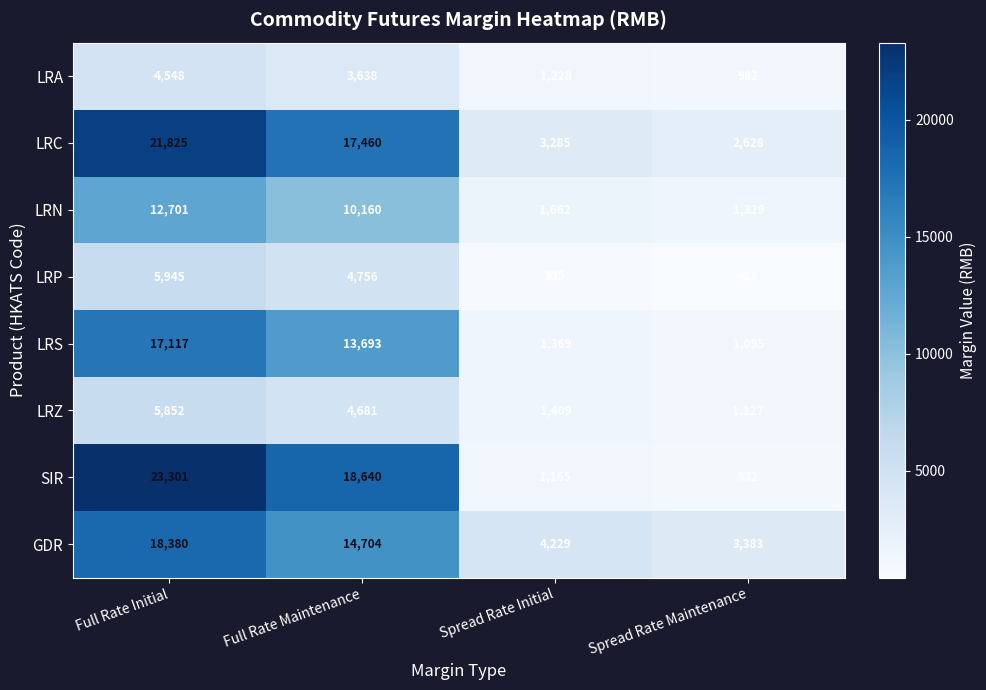

What is the sum of the GDR values at Full Rate Initial and Spread Rate Maintenance?

21763